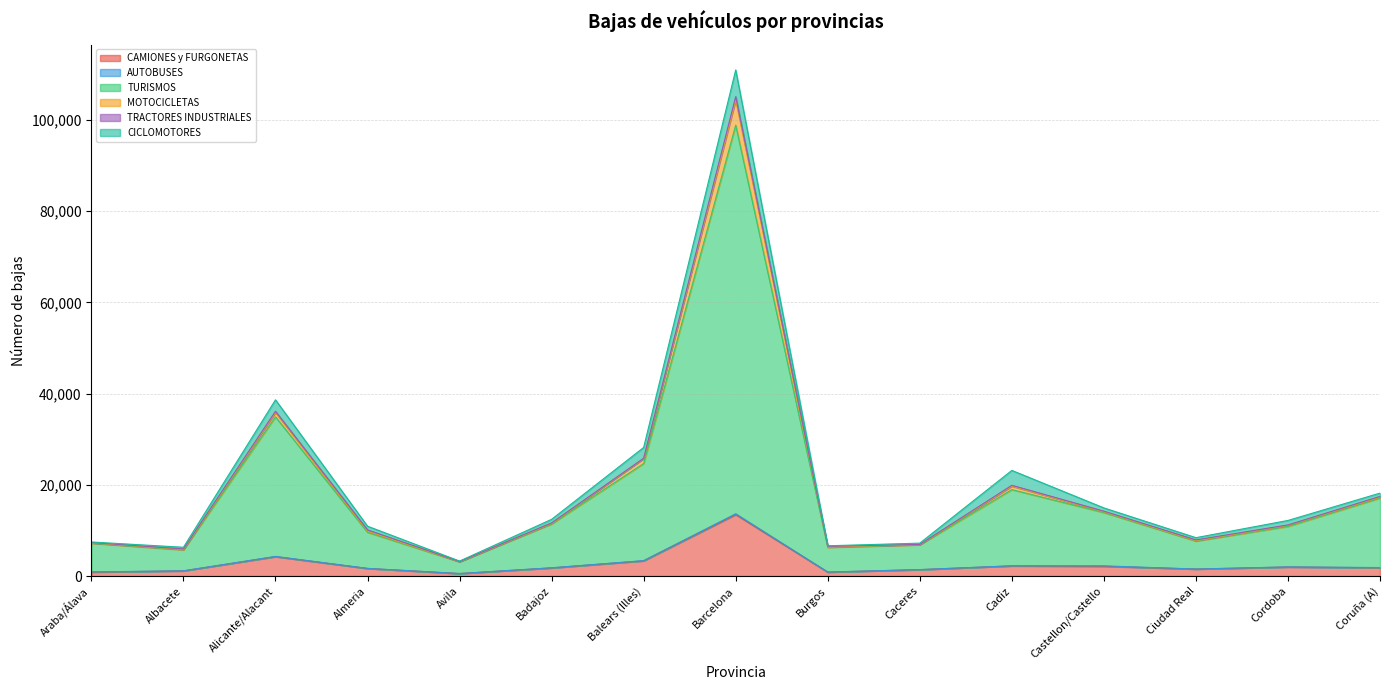

Which series has the largest total across all categories?

TURISMOS